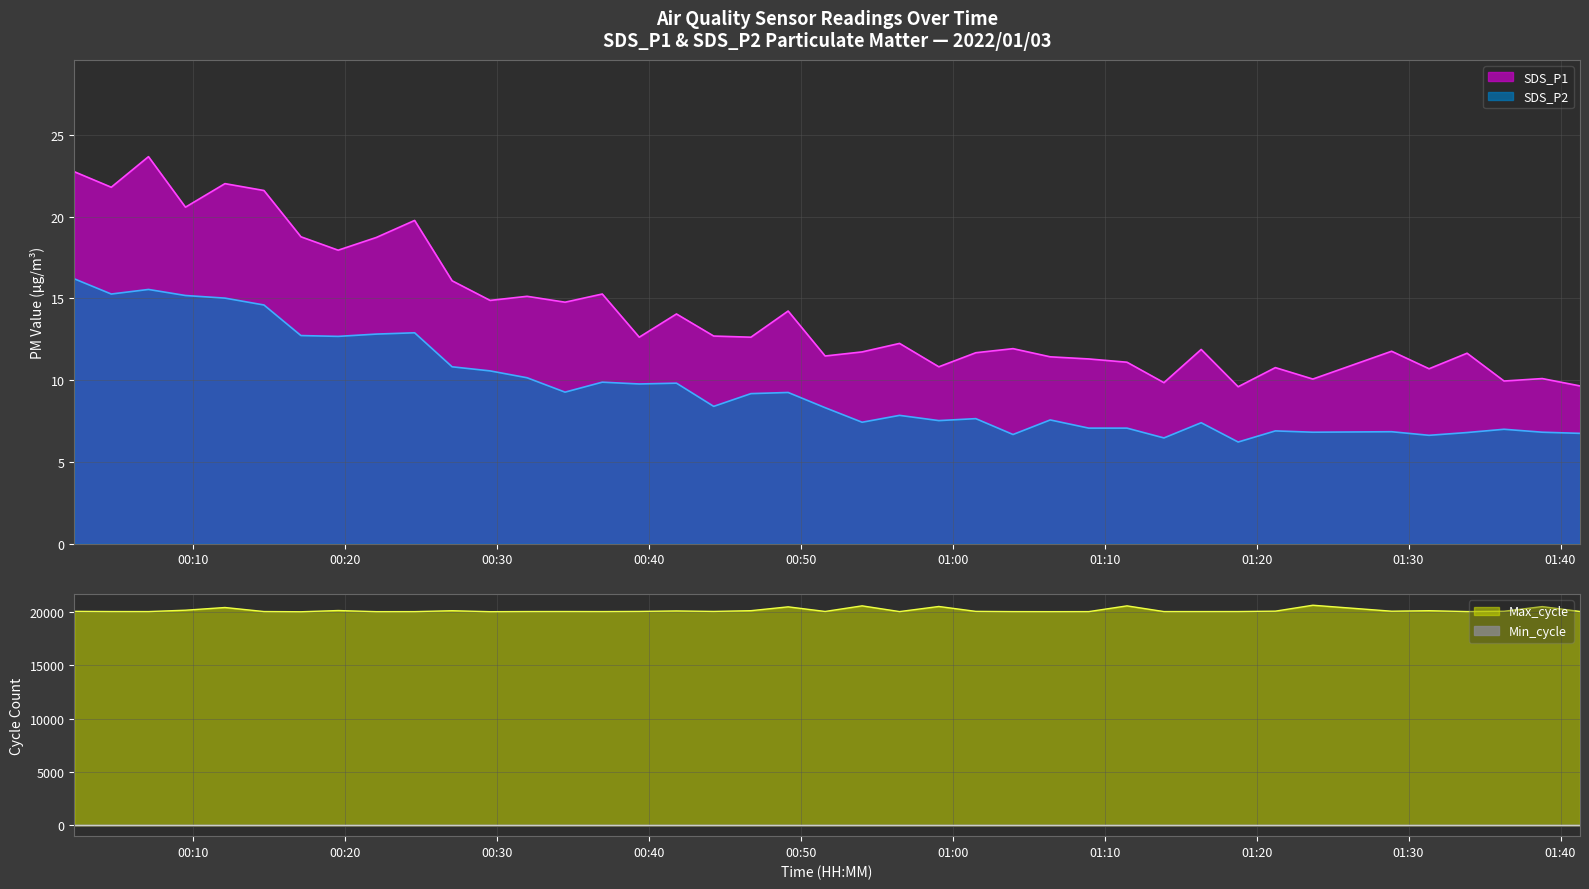

Between 2022/01/03 01:03:58 and 2022/01/03 01:08:57, which is larger?

2022/01/03 01:03:58